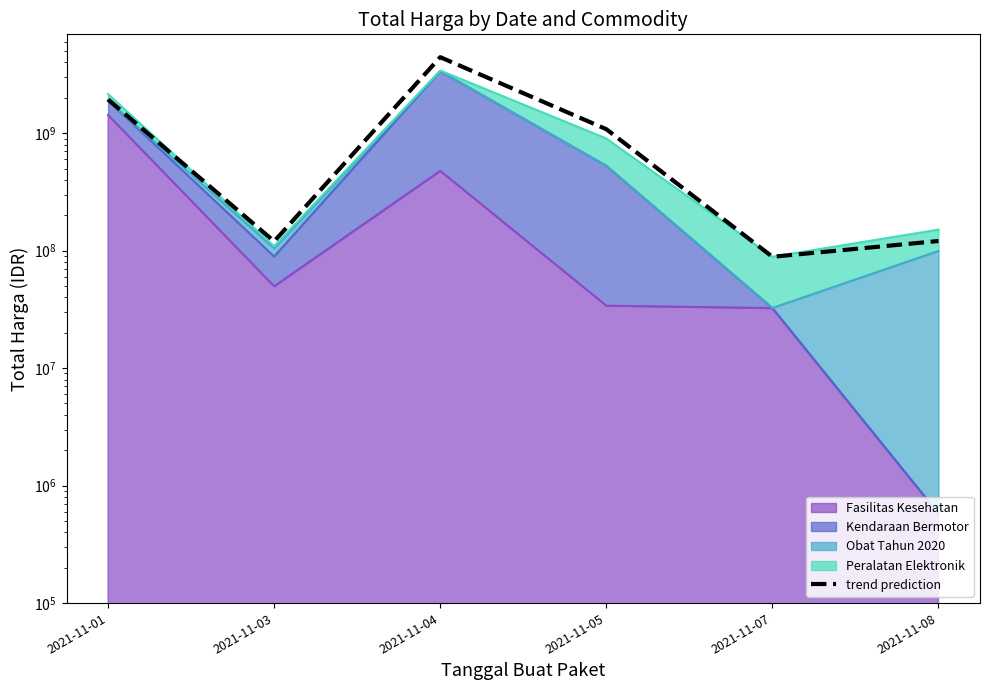

True or false: the data shows 64484995.9 at 2021-11-08.

False